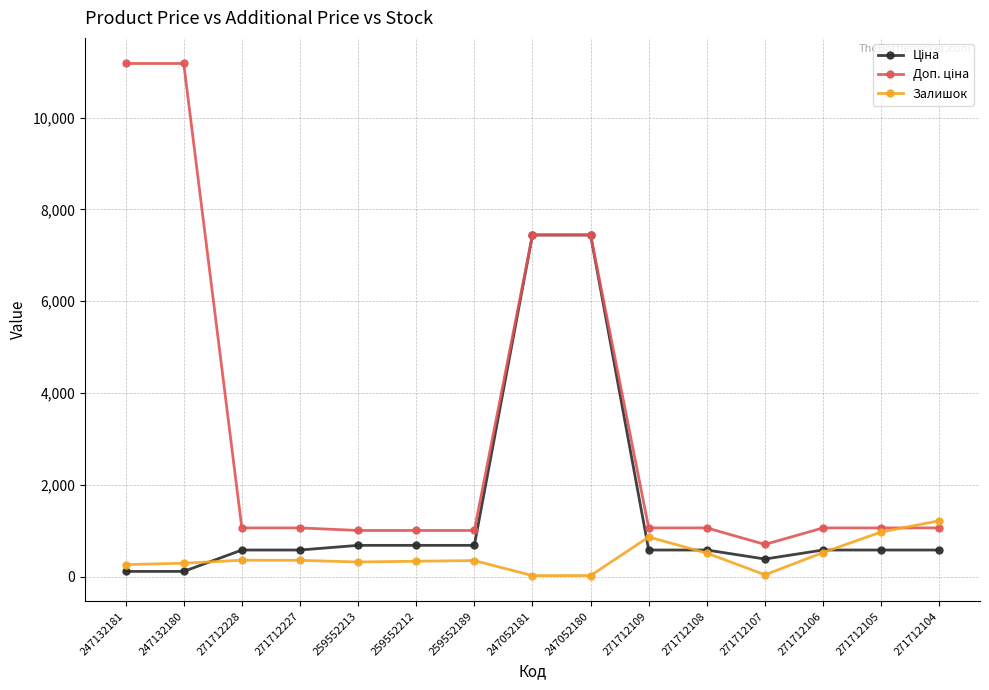

At how many categories does at least one series exceed 1113?

5